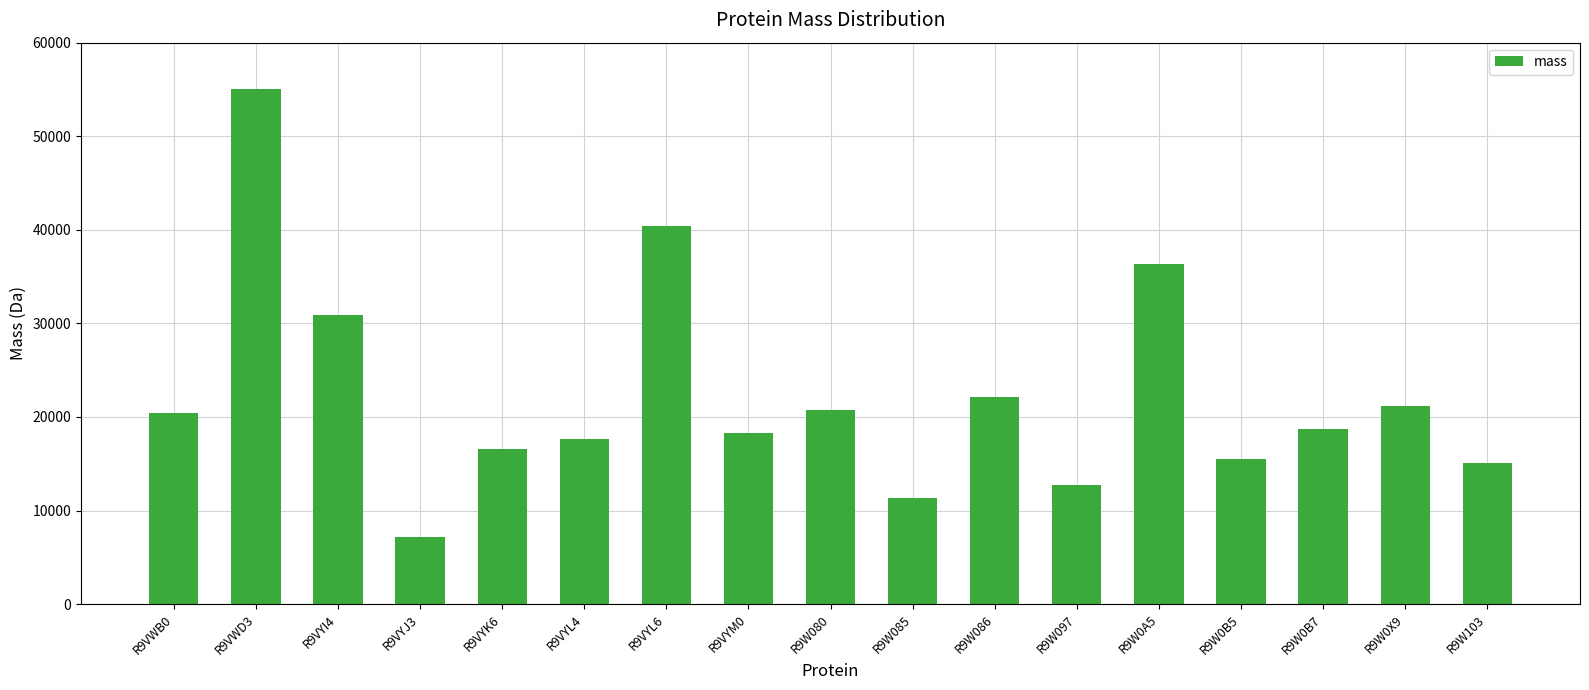

What is the maximum value shown in the chart?

55074.9